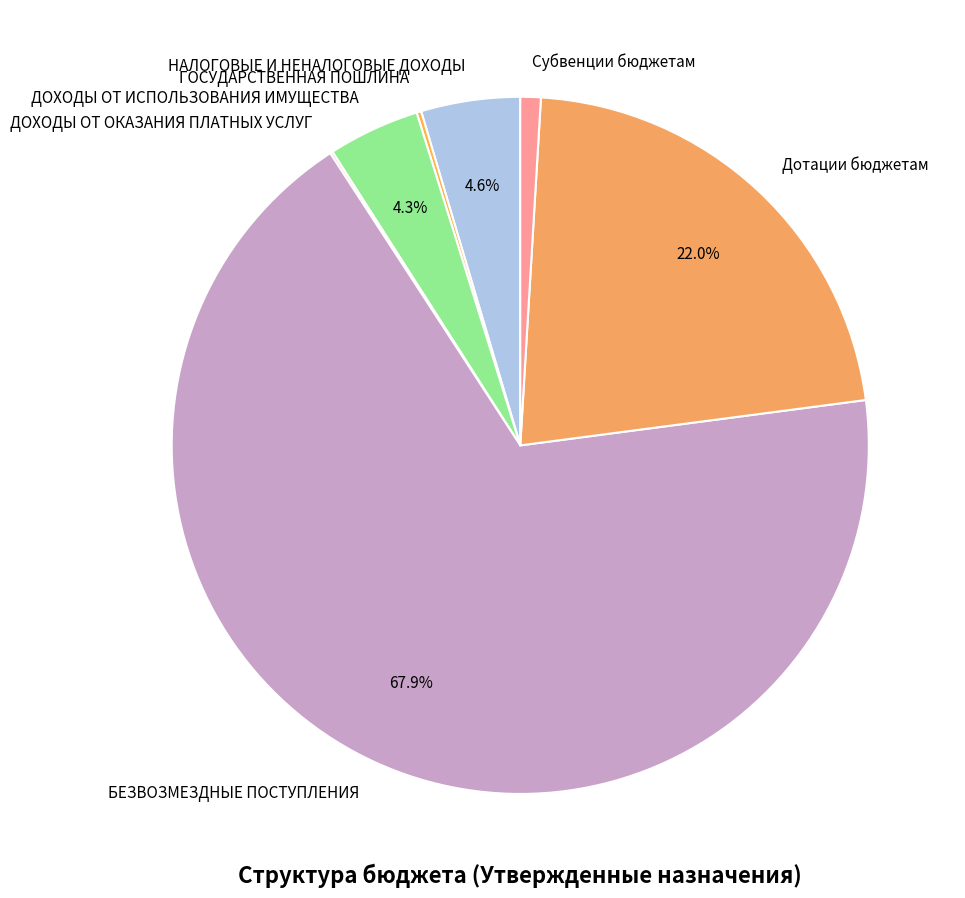

To the nearest percent, what is the difference between the БЕЗВОЗМЕЗДНЫЕ ПОСТУПЛЕНИЯ and НАЛОГОВЫЕ И НЕНАЛОГОВЫЕ ДОХОДЫ slice percentages?

63%